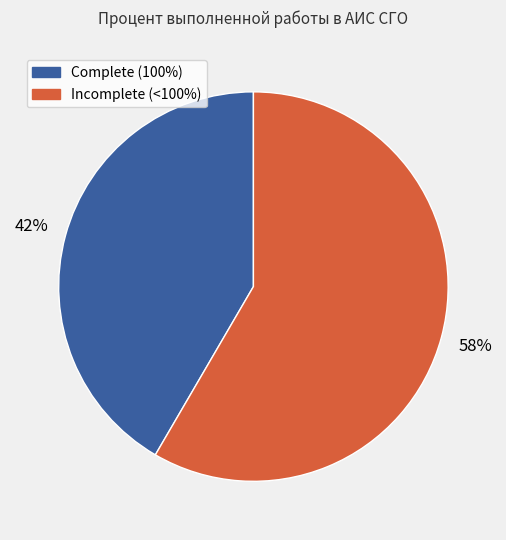

To the nearest percent, what is the average slice percentage?

50%